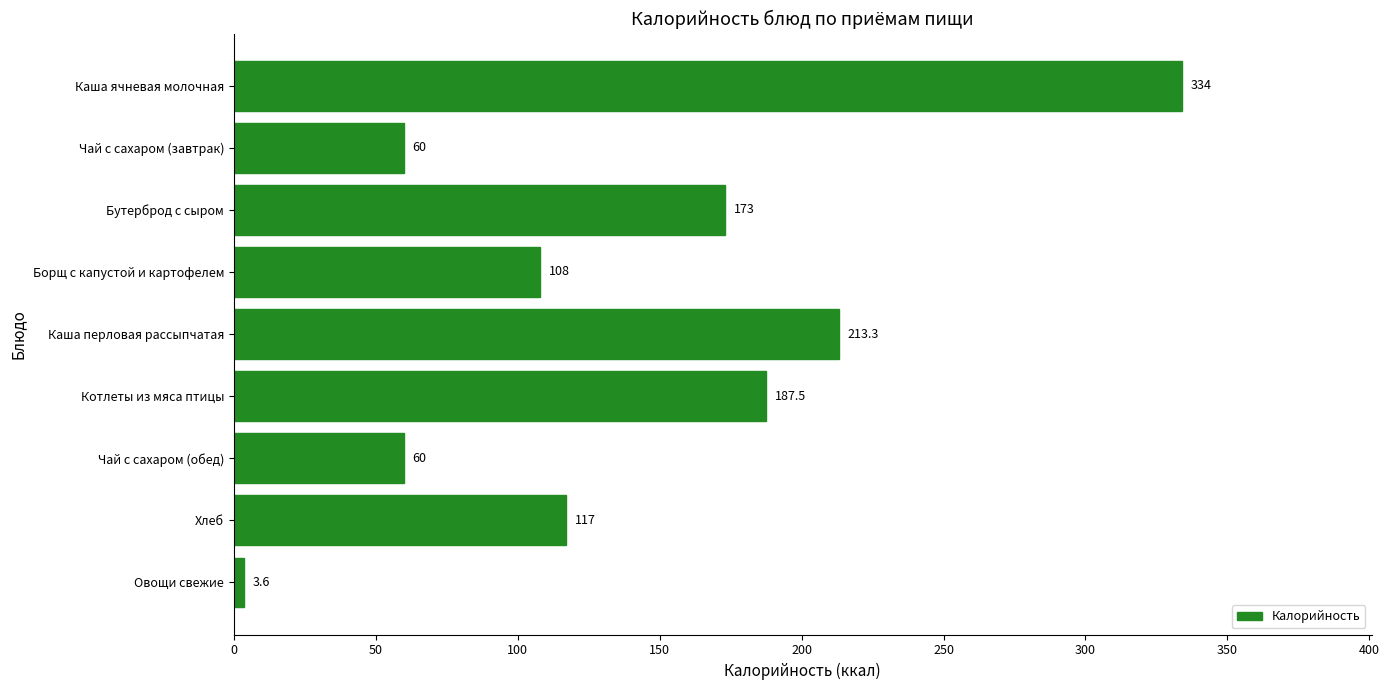

What is the difference between the maximum and second lowest values?

274.0